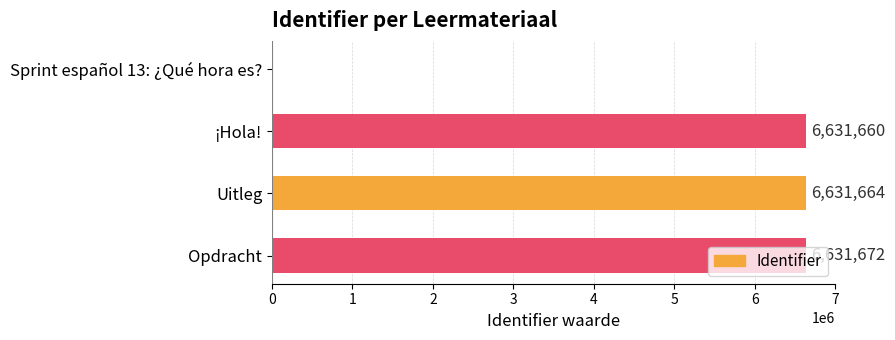

What is the sum of all values?

19894996